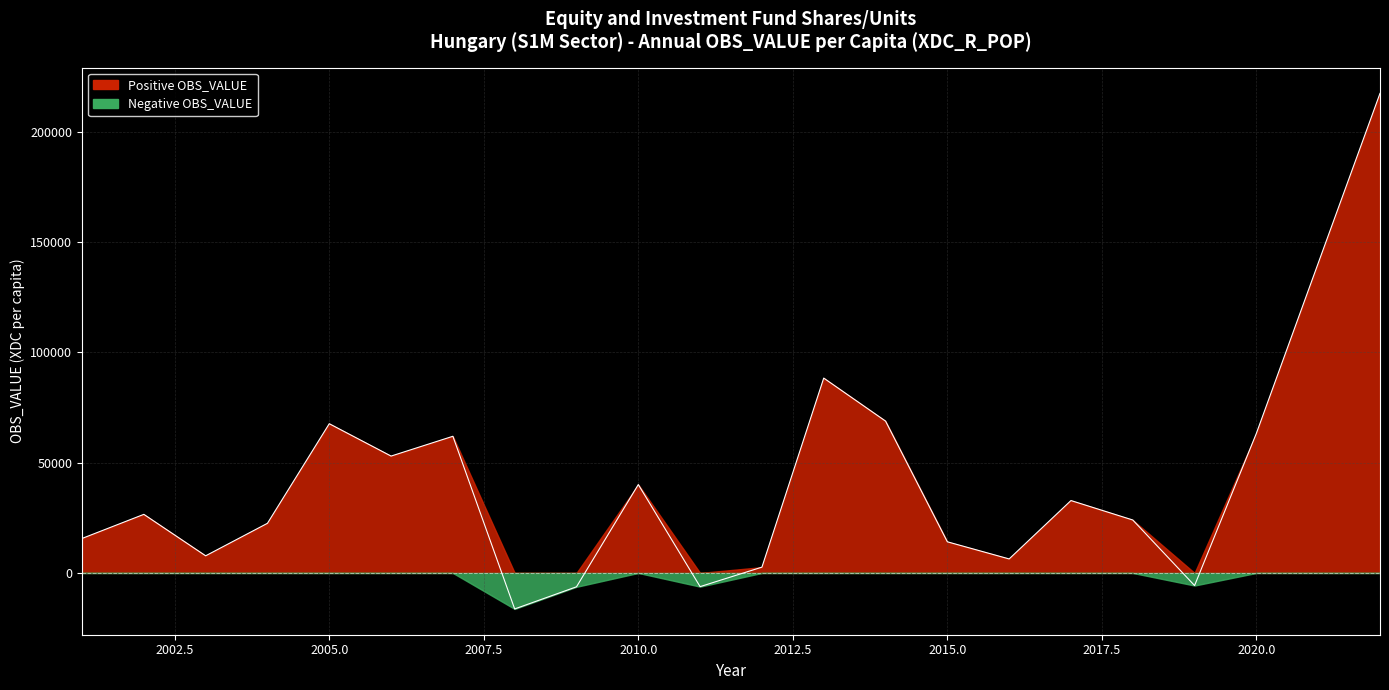

At which category does the chart reach its peak across all series?

2022